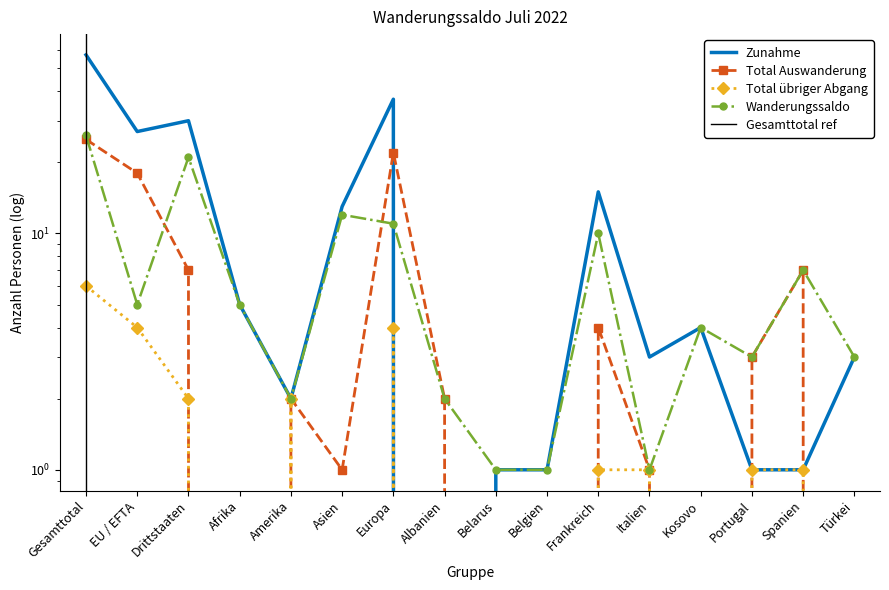

Between Gesamttotal and Afrika, which series saw the biggest shift?

Zunahme